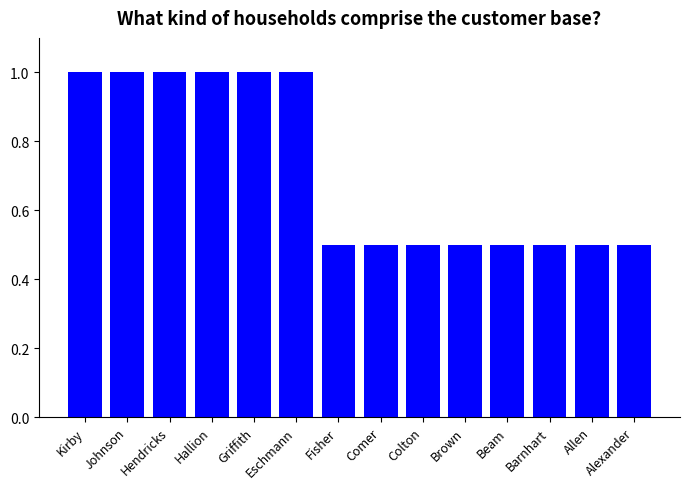

Are the bars grouped side by side (vs. stacked)?

No